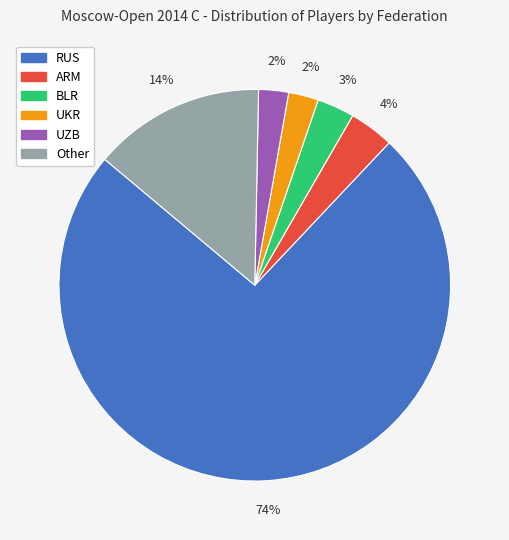

What percentage is the BLR slice, to the nearest percent?

3%